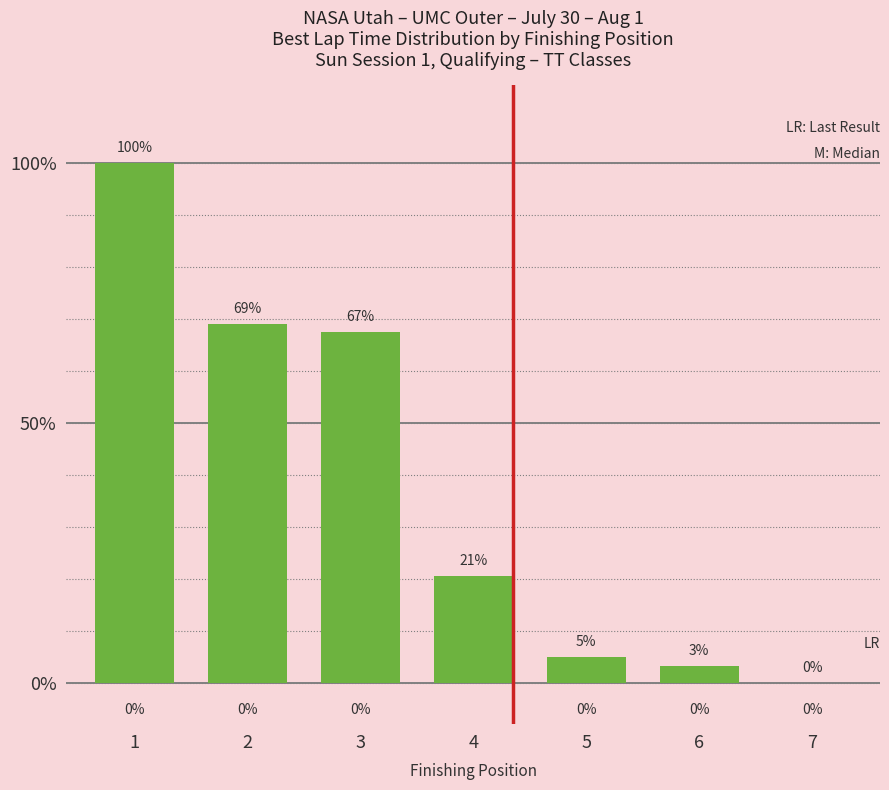

At which label is the value closest to 49?

3